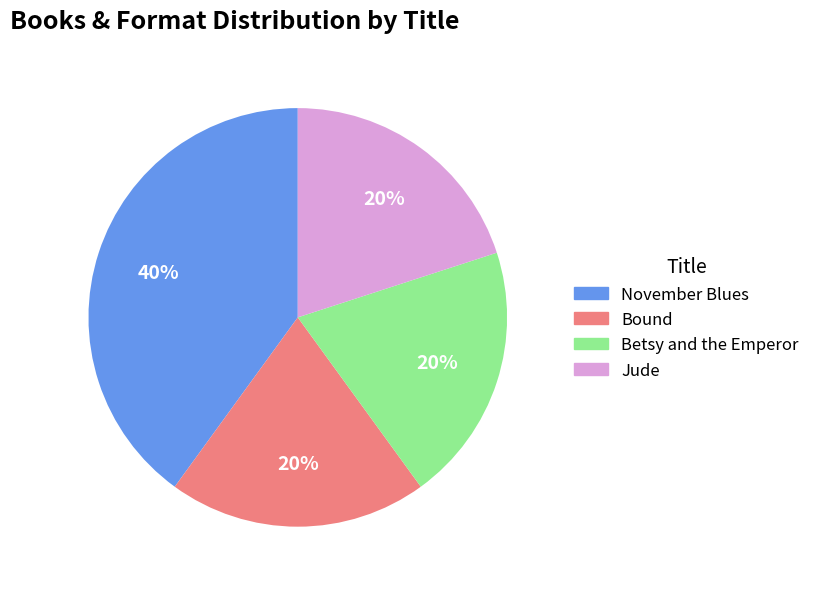

Does Bound account for over 50% of the chart?

No